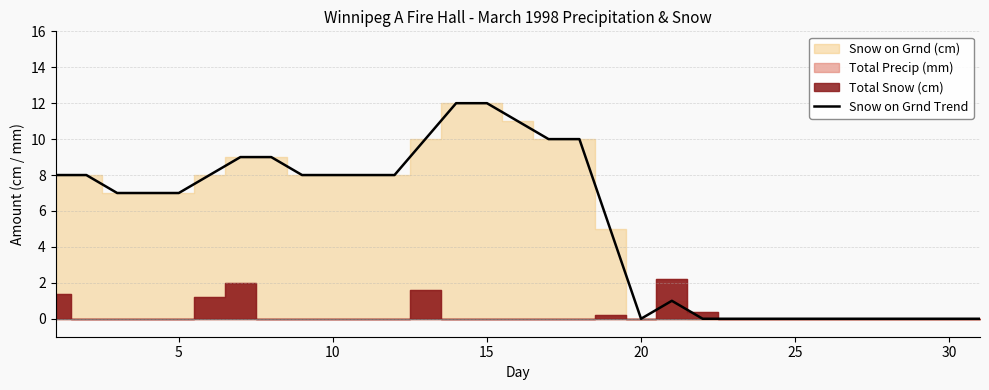

What is the highest value of the Snow on Grnd Trend series?

12